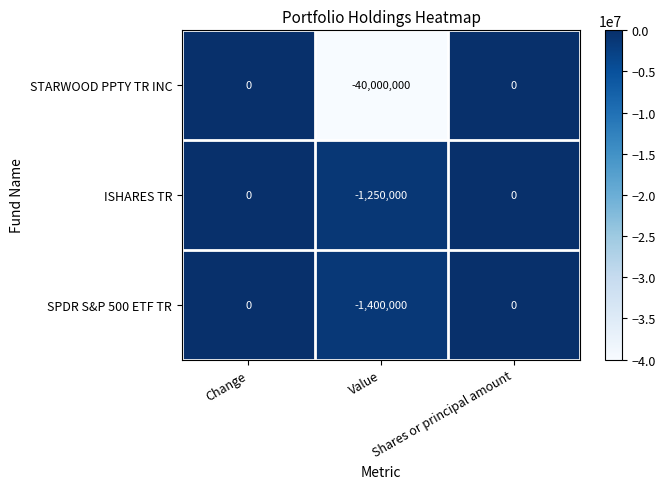

What is the difference between the second highest and minimum values in the ISHARES TR series?

1250000